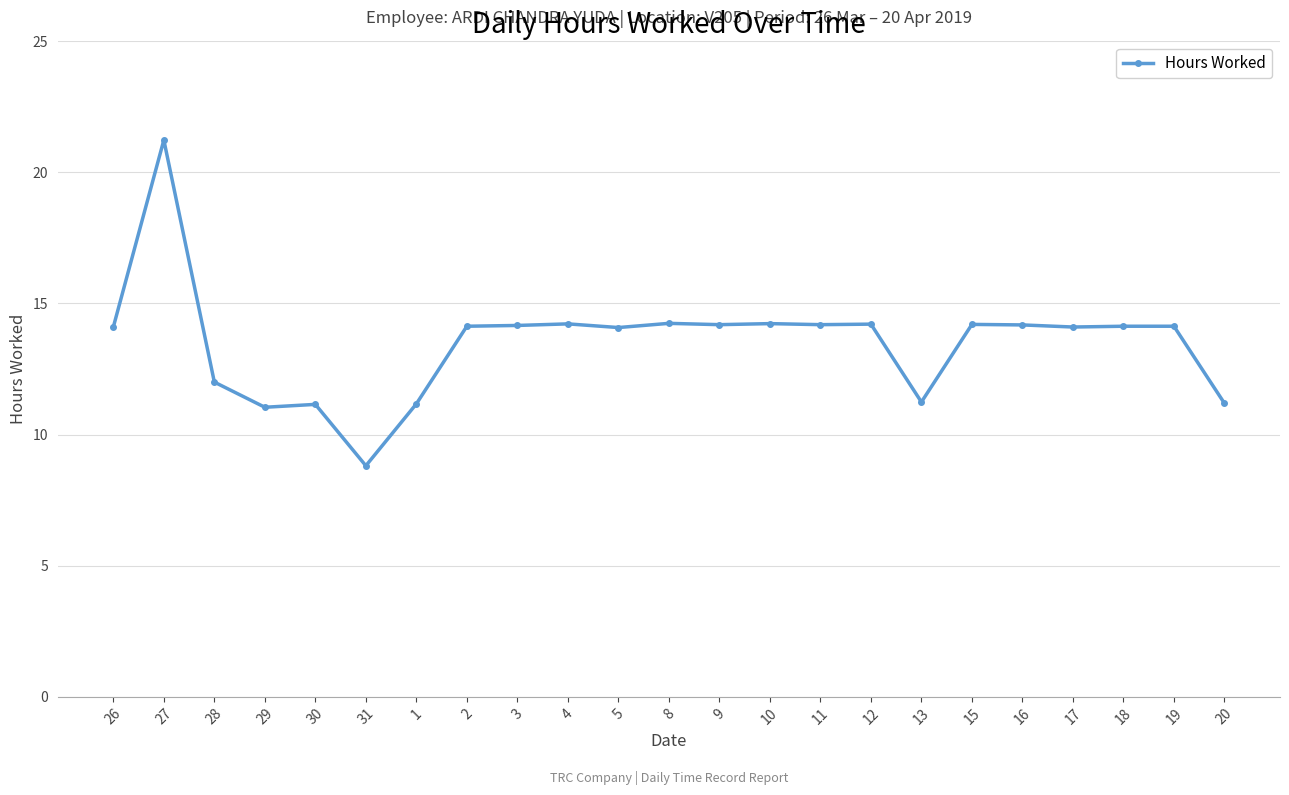

At which category does the chart reach its minimum across all series?

31